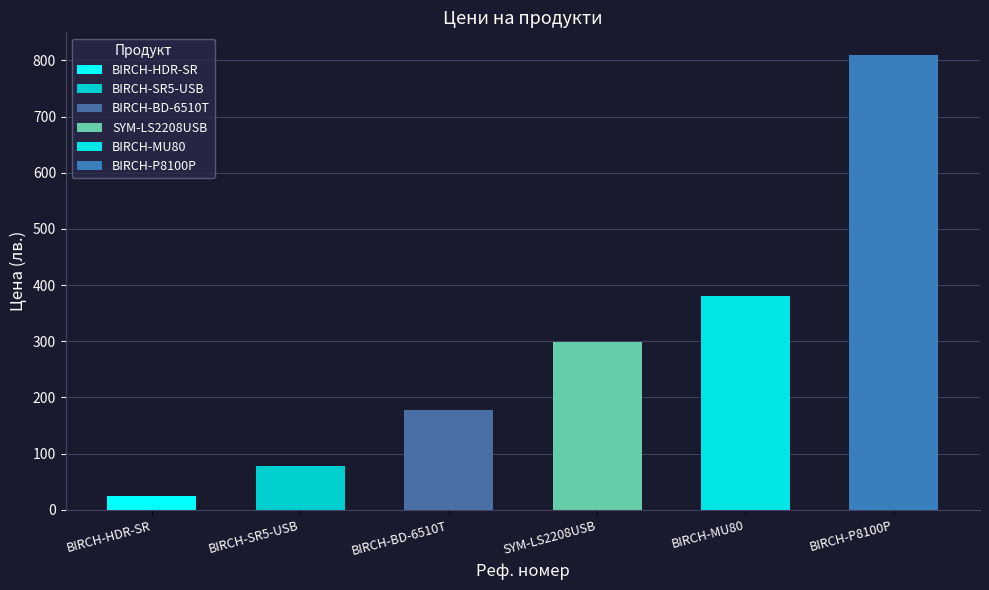

At which label is the value closest to 416?

BIRCH-MU80